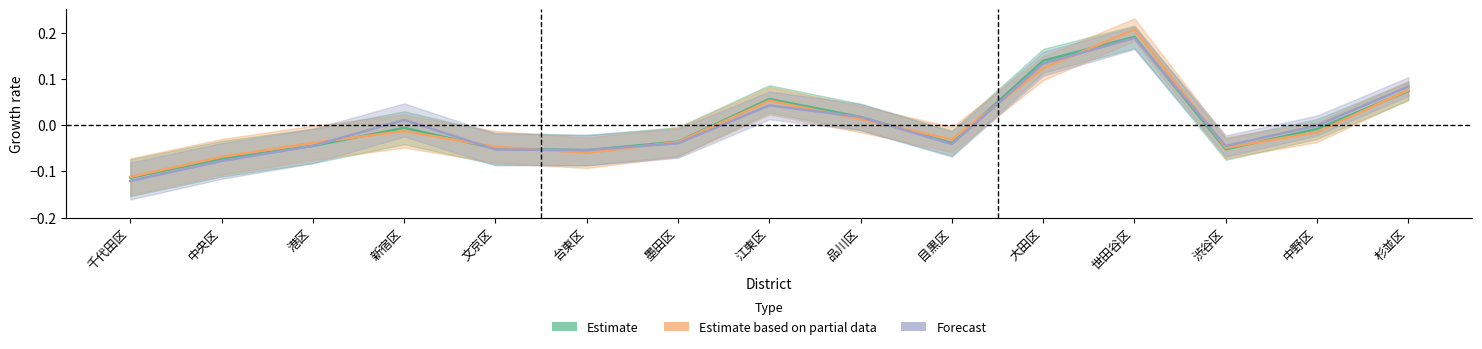

How many lines are shown in the chart?

3